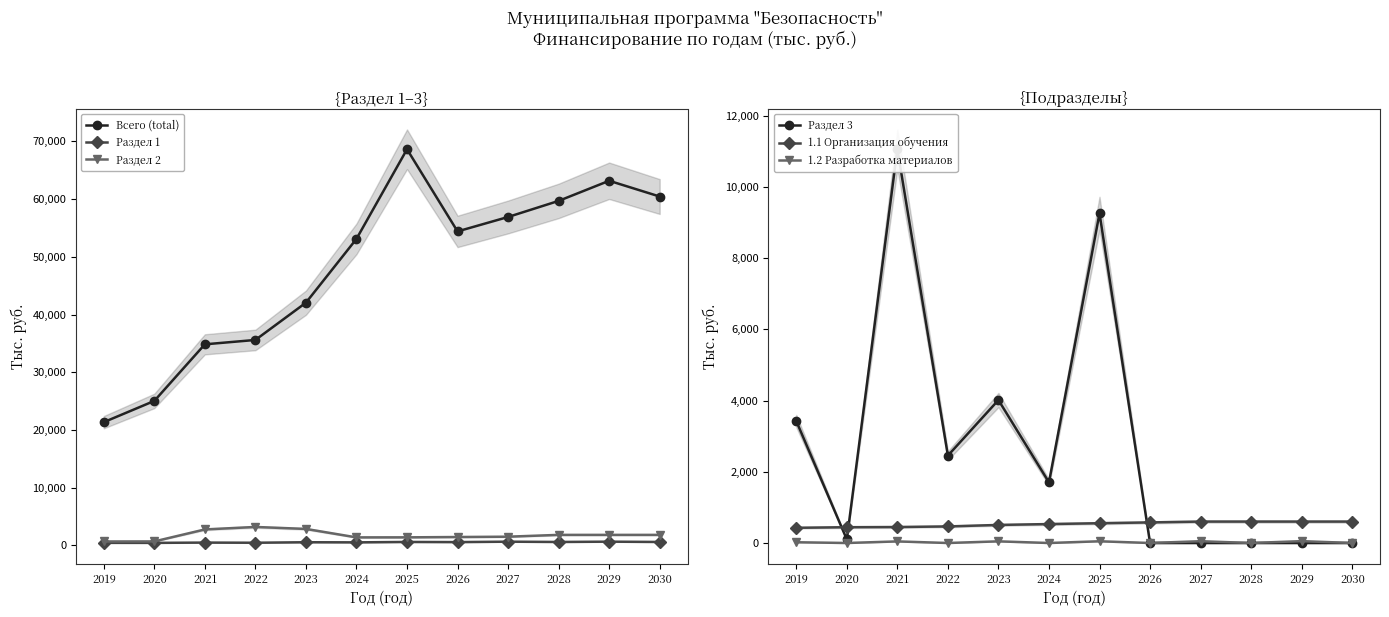

True or false: Раздел 2 has more than 2 interior local peaks.

False